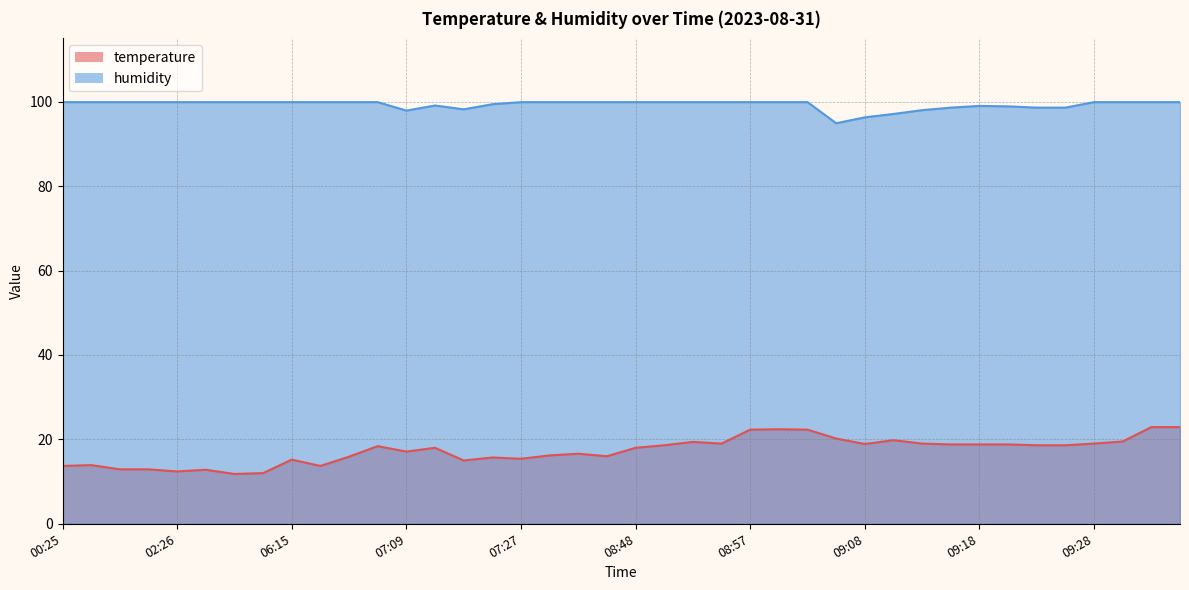

True or false: humidity and temperature cross at least once.

False